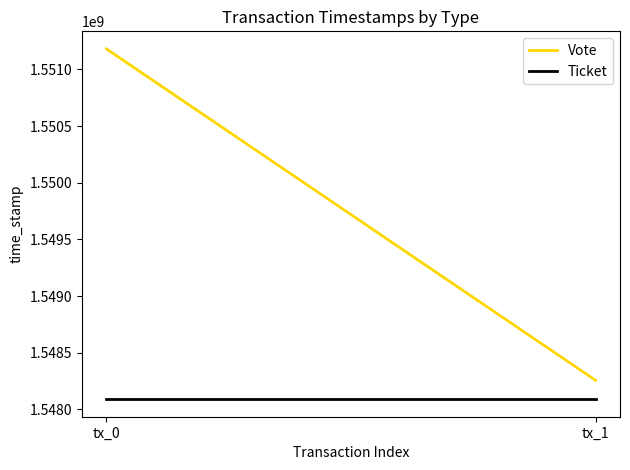

What is the difference between the highest and lowest values at tx_1?

167027